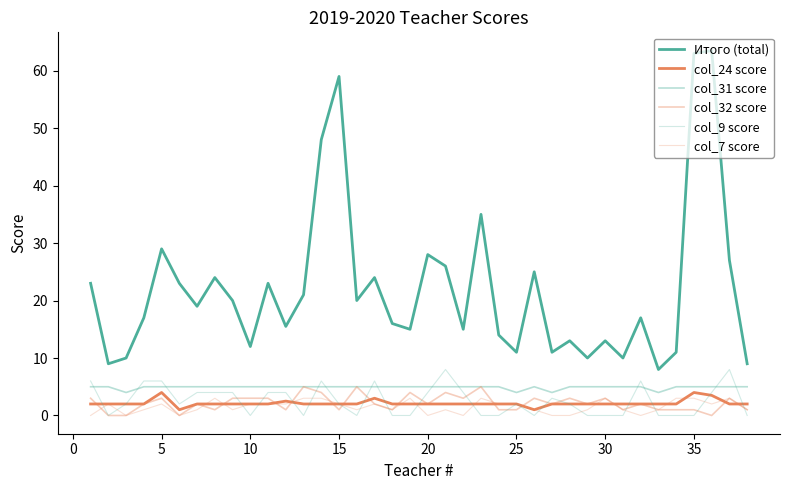

At which category is the sum across all series the highest?

35